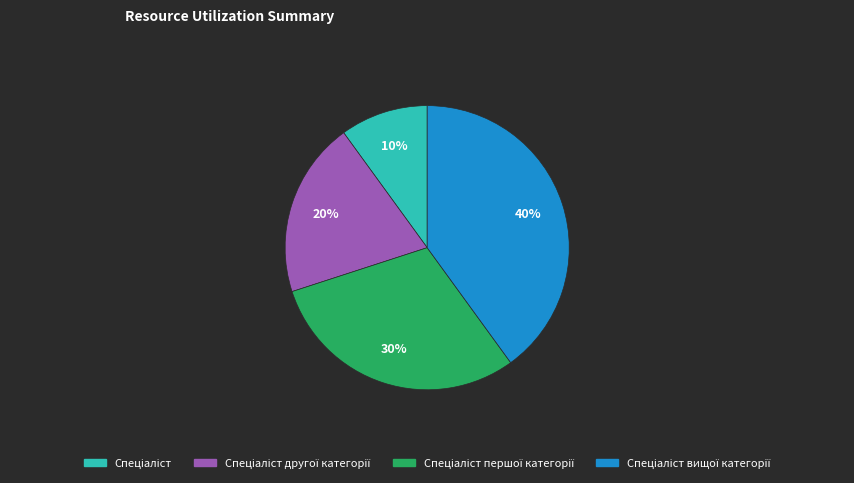

To the nearest percent, what is the difference between the largest and smallest slice percentages?

30%